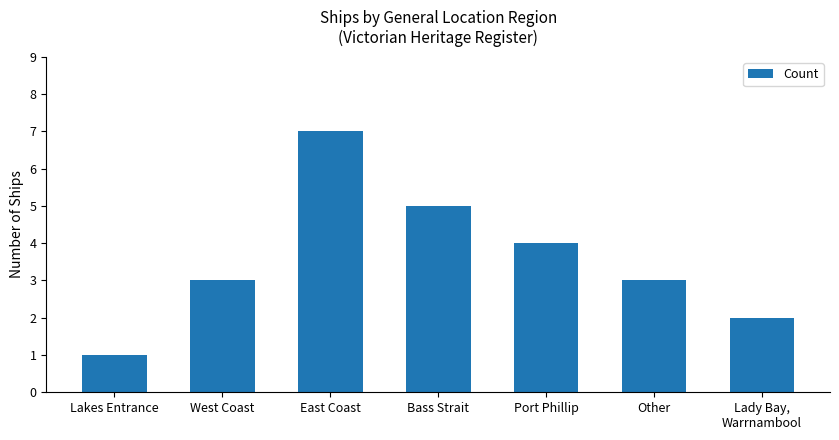

What is the smallest value displayed?

1